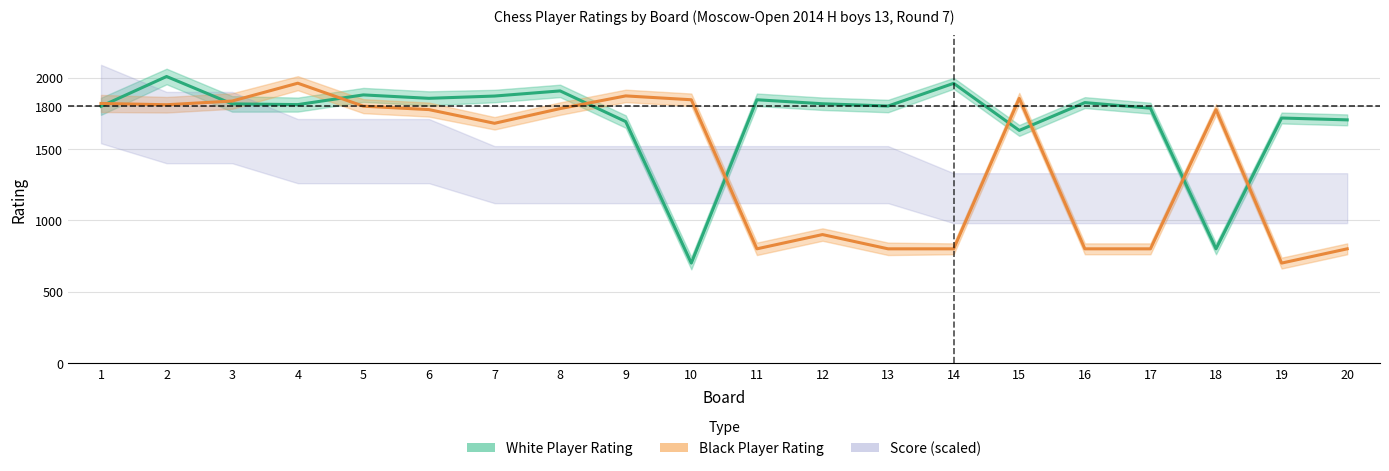

True or false: Black Player Rating and White Player Rating cross at least once.

True